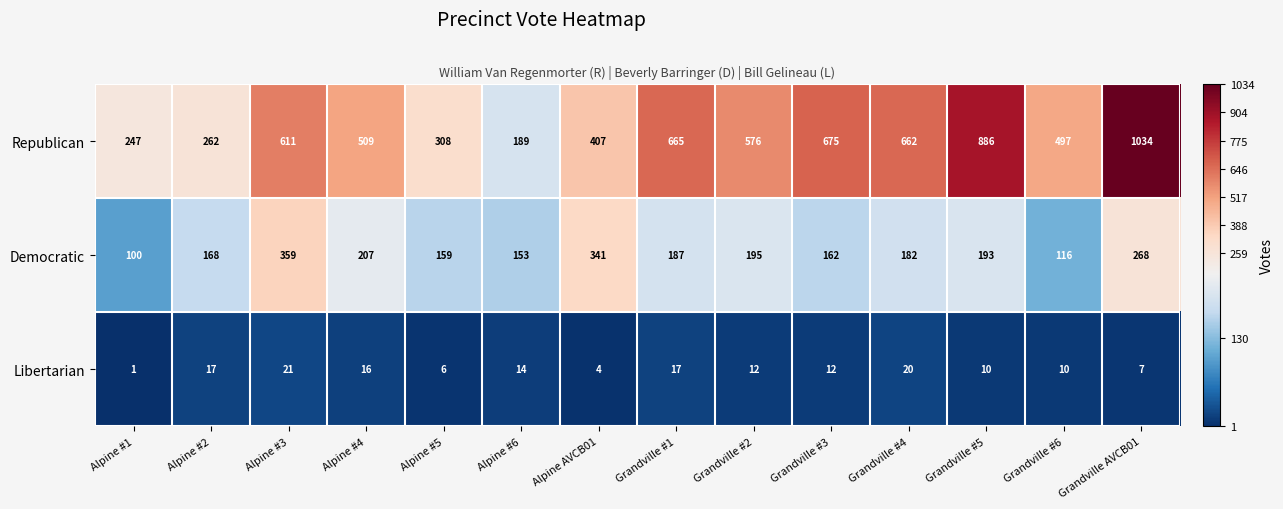

Which category has the lowest value across all series?

Alpine #1